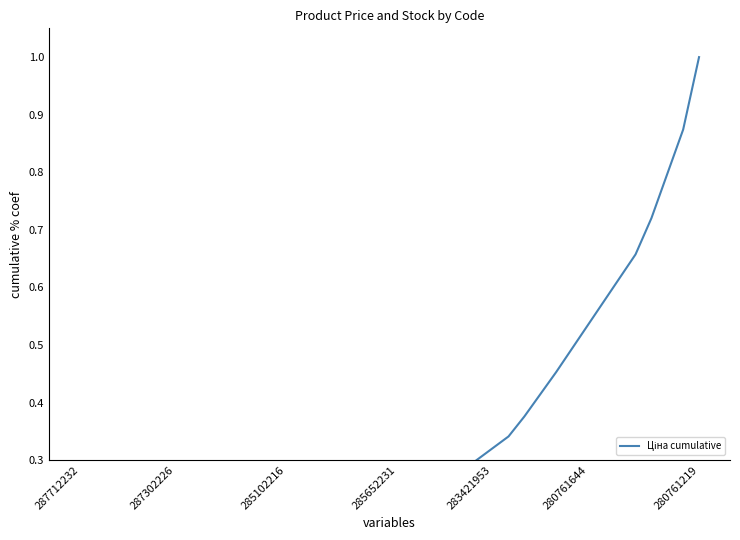

Reading right to left, transcribe all the data shown in this chart.

1.0	0.9	0.8	0.7	0.7	0.6	0.6	0.5	0.5	0.5	0.4	0.4	0.3	0.3	0.3	0.3	0.3	0.2	0.2	0.2	0.2	0.2	0.1	0.1	0.1	0.1	0.1	0.1	0.1	0.0	0.0	0.0	0.0	0.0	0.0	0.0	0.0	0.0	0.0	0.0